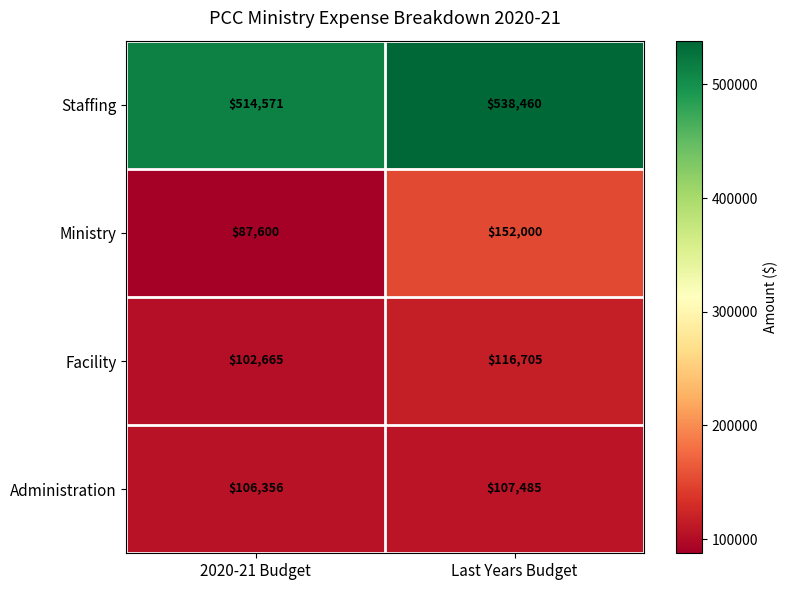

Which category has the lowest value across all series?

2020-21 Budget